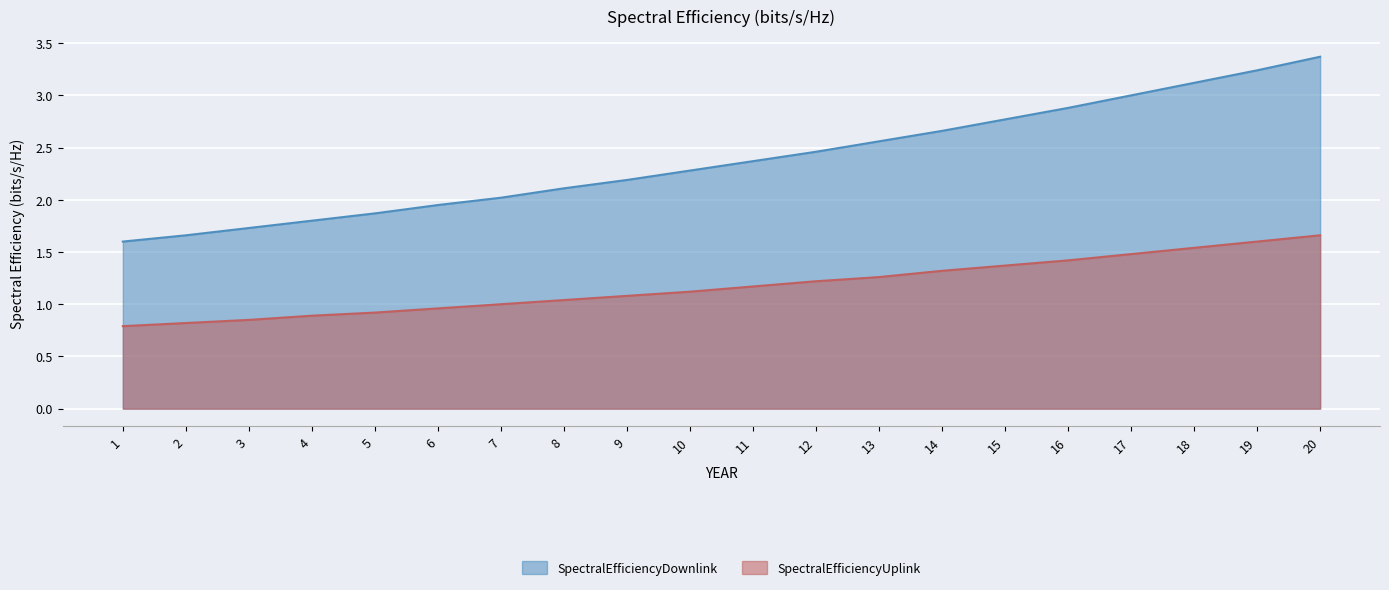

True or false: SpectralEfficiencyDownlink has more than 1 interior local peaks.

False